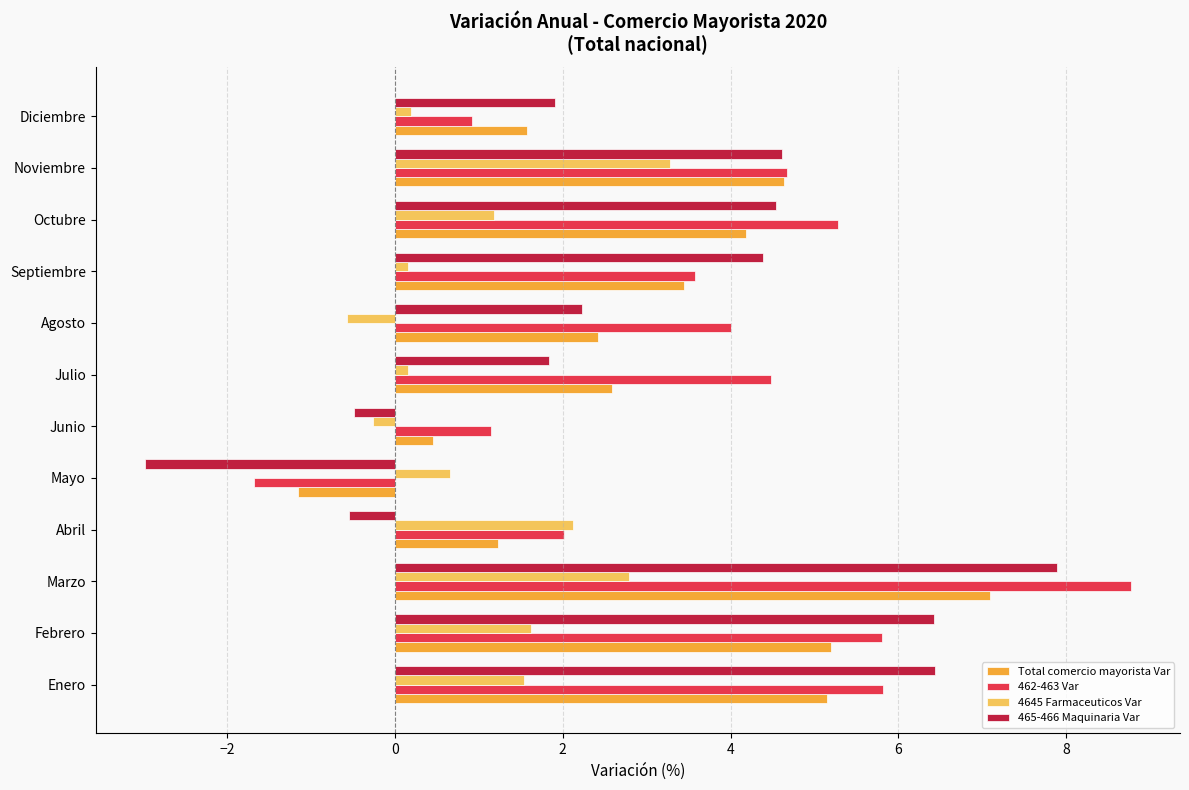

What is the average value of the 4645 Farmaceuticos Var series?

1.1